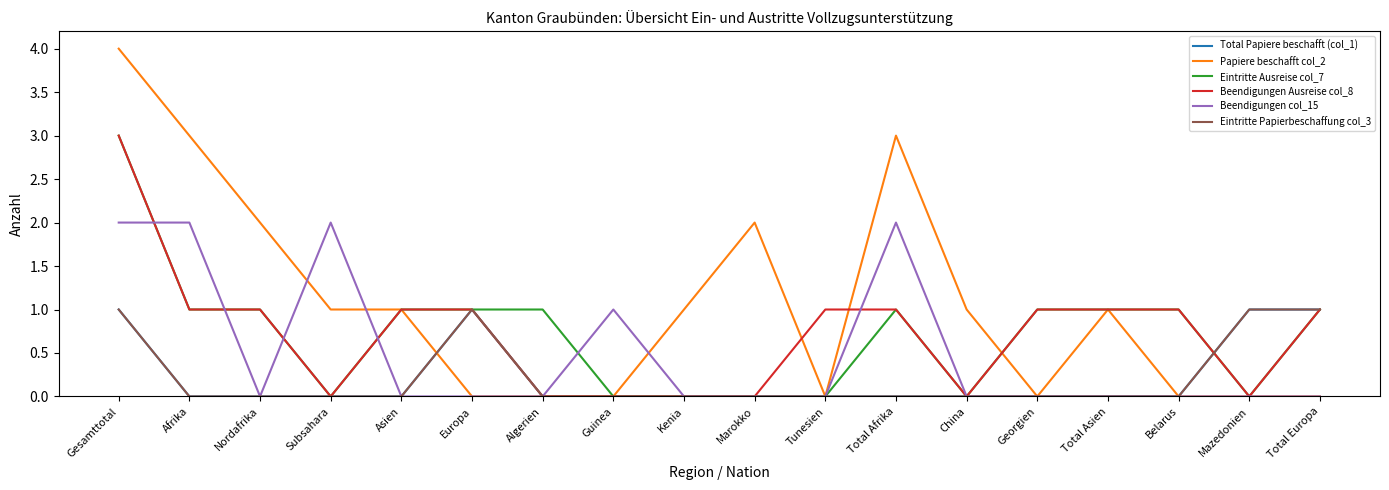

True or false: Eintritte Ausreise col_7 and Papiere beschafft col_2 cross at least once.

True